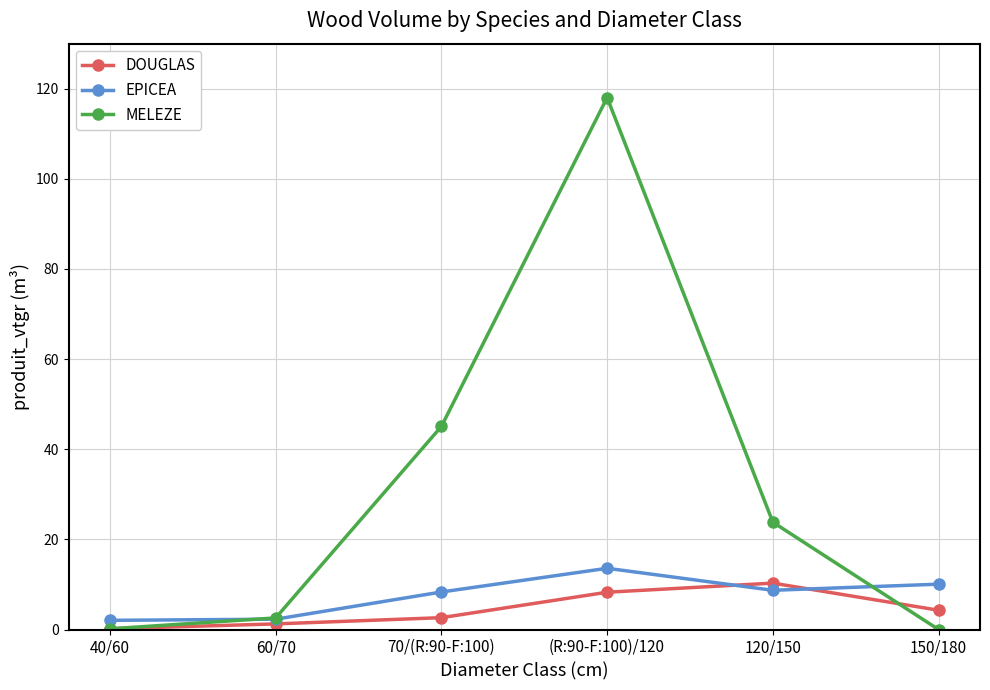

Which series has the largest range (max minus min)?

MELEZE